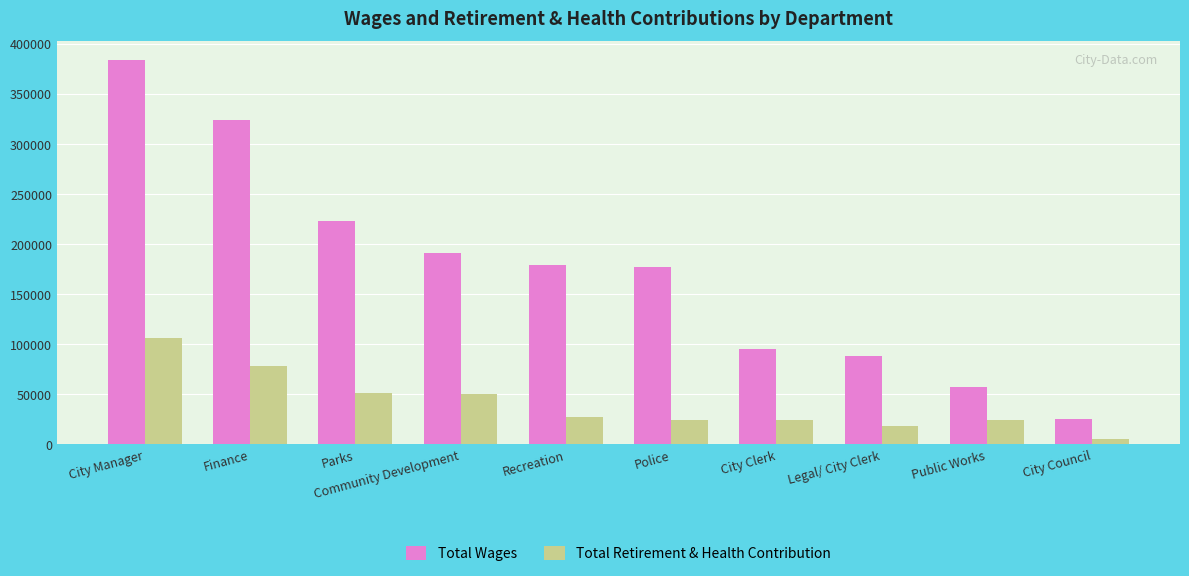

List the series in order of their overall mean, lowest first.

Total Retirement & Health Contribution, Total Wages